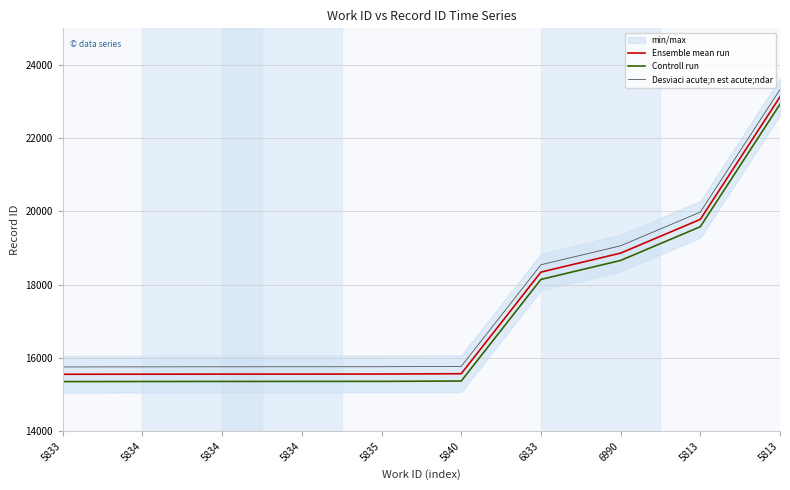

Read the Ensemble mean run value at 5813, to the nearest 50.

23150